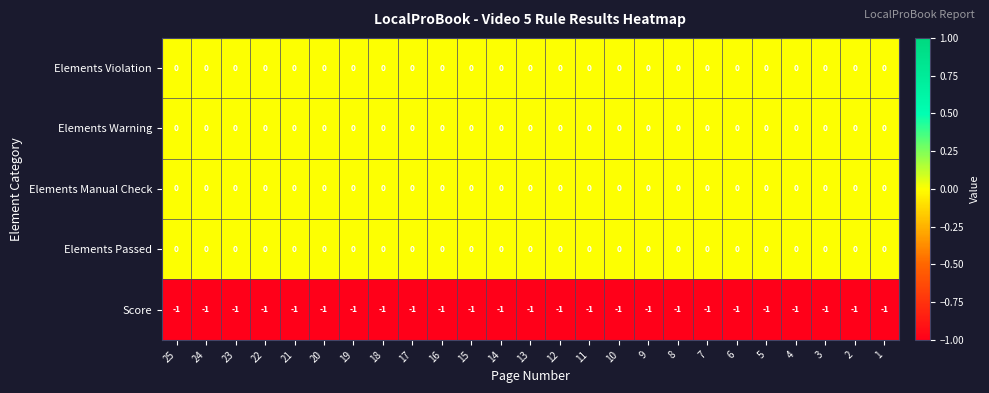

The value of Elements Violation at 7 is 0. True or false?

True